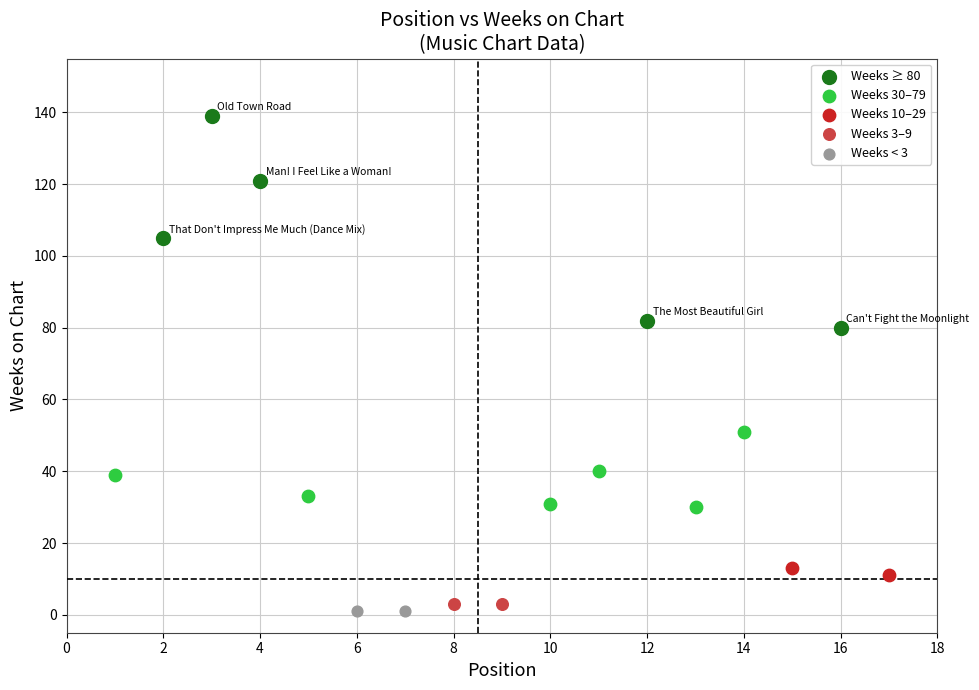

What are all the series names shown in the legend?

Weeks ≥ 80, Weeks 30–79, Weeks 10–29, Weeks 3–9, Weeks < 3